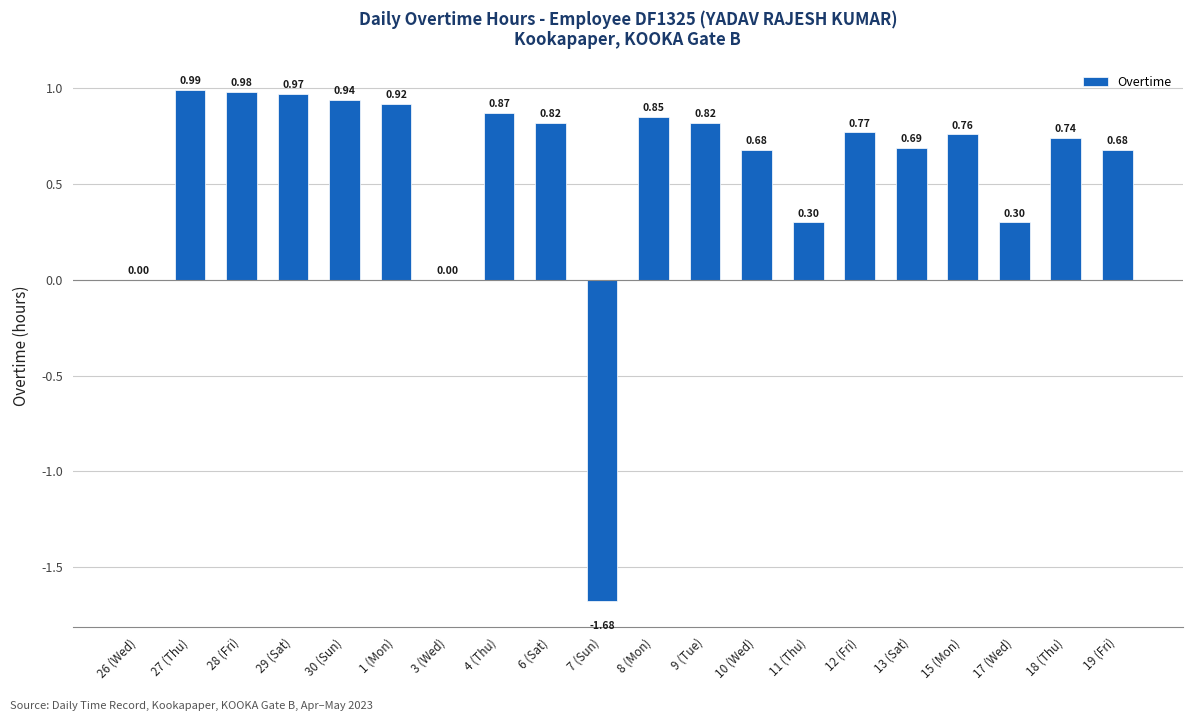

Which has a higher value, 27 (Thu) or 7 (Sun)?

27 (Thu)